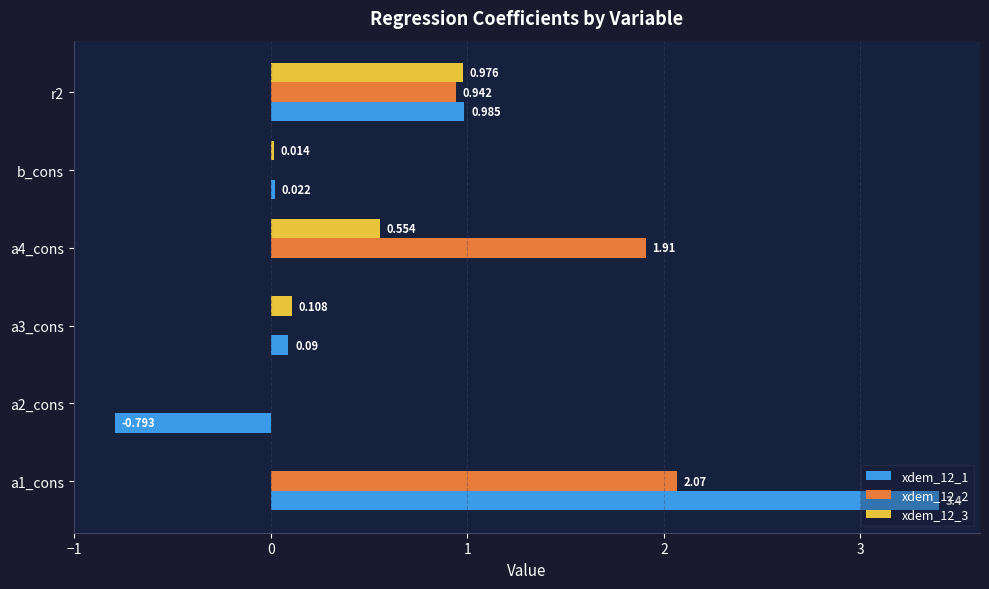

What are all the series names shown in the legend?

xdem_12_1, xdem_12_2, xdem_12_3